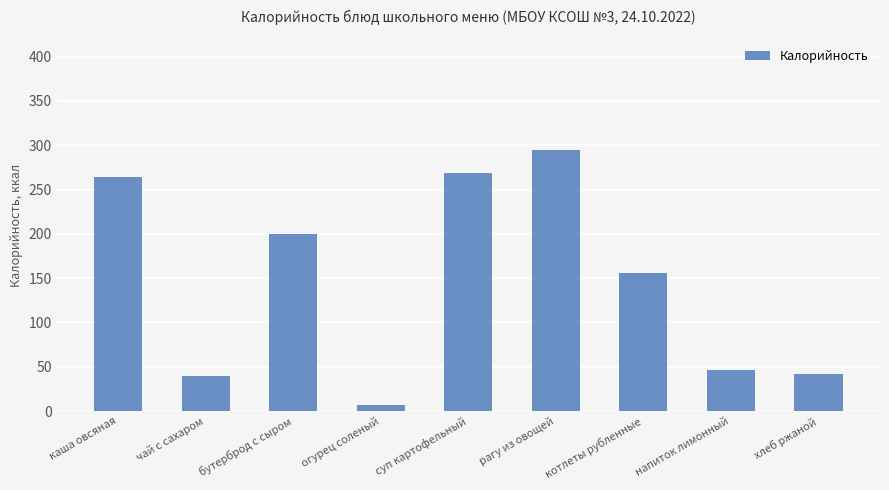

What is the approximate value at каша овсяная?

264.5